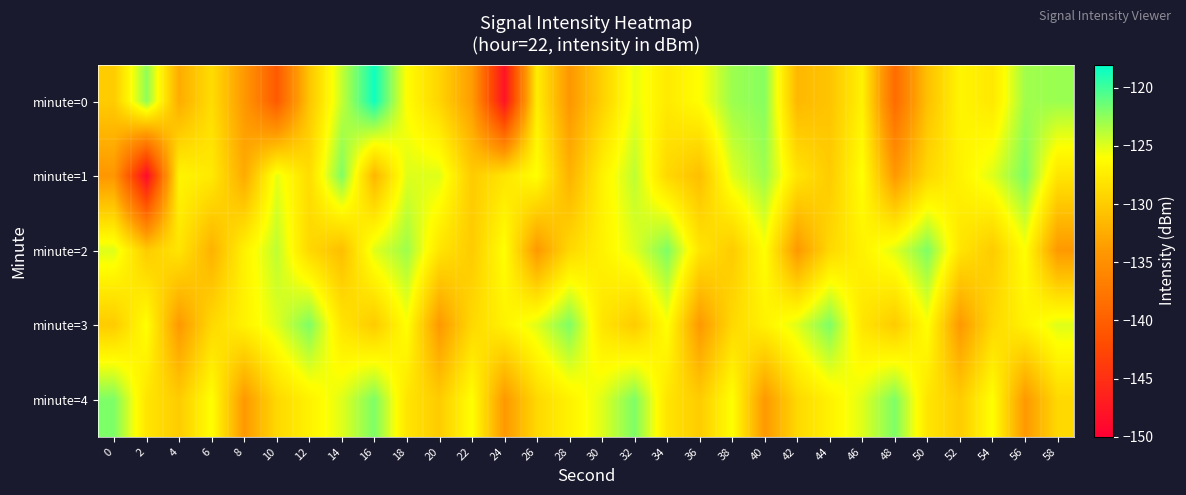

What is the total value across all series at 56?

-632.1